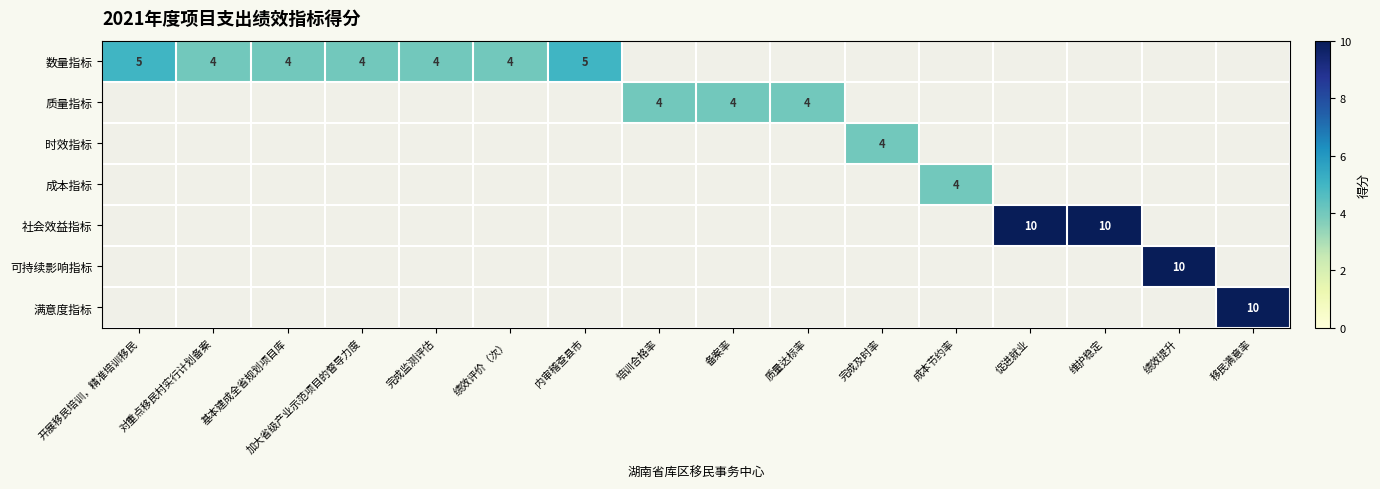

What is the spread (max minus min) of values at 质量达标率?

4